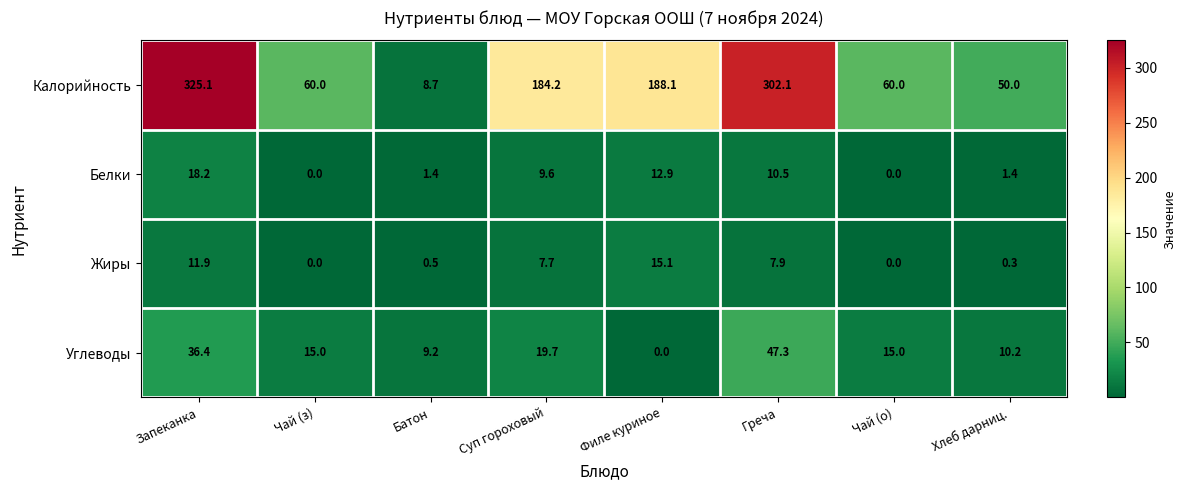

Which series has the largest total across all categories?

Калорийность